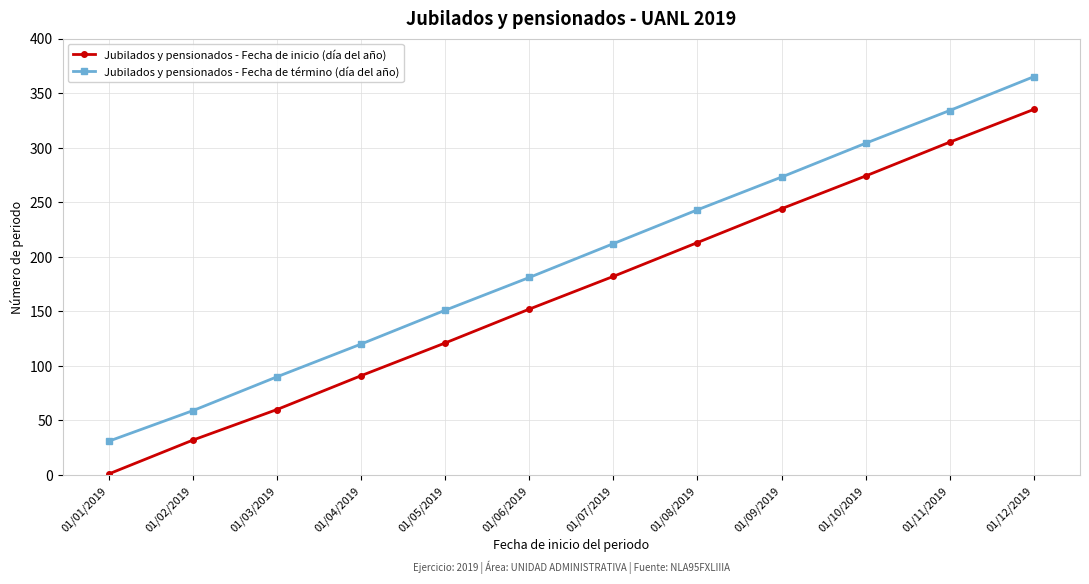

List the series in order of their peak value, highest first.

Jubilados y pensionados - Fecha de término (día del año), Jubilados y pensionados - Fecha de inicio (día del año)